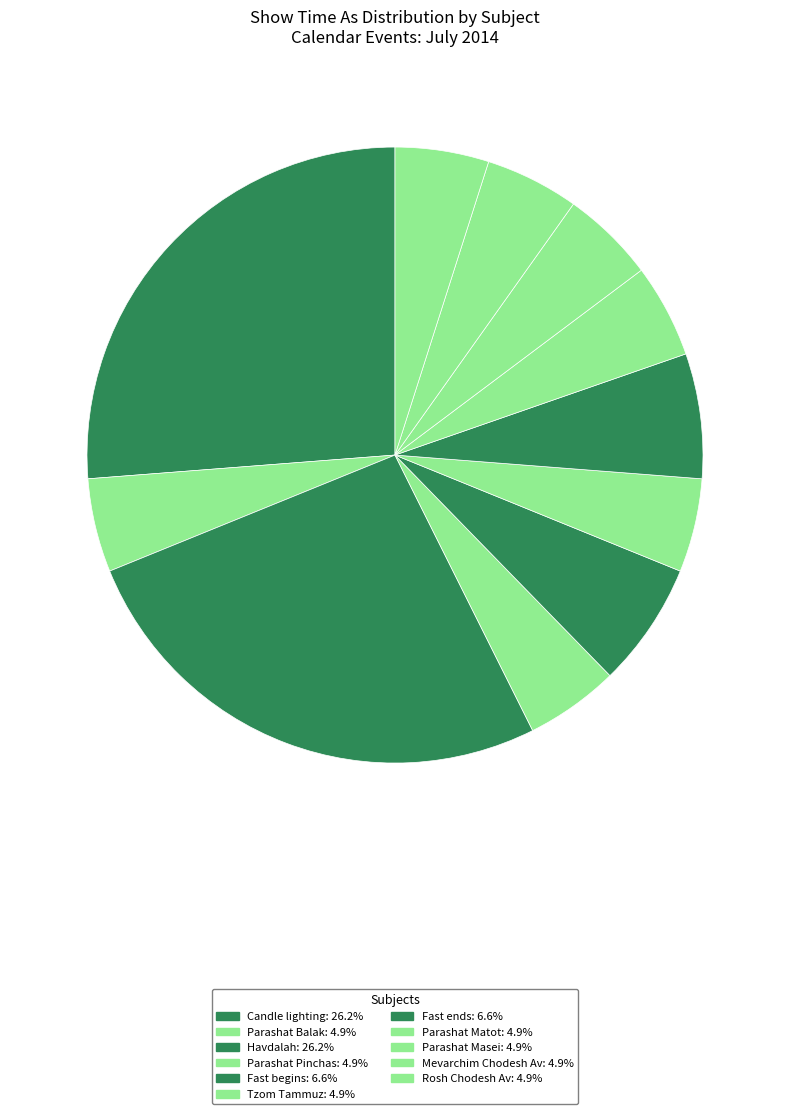

How many slices are in this pie chart?

11